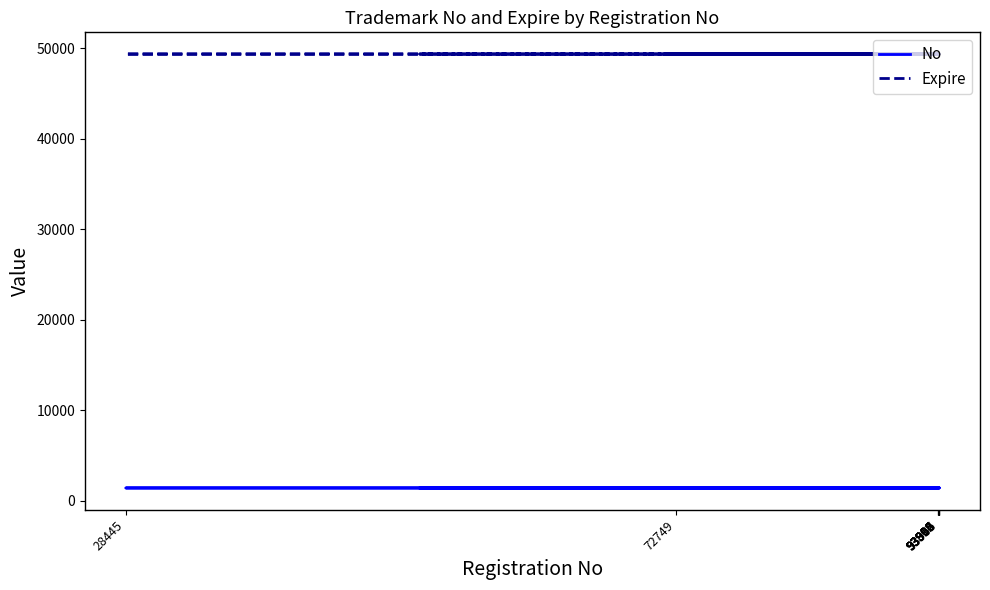

The Expire series shows 72312 at 19. True or false?

False